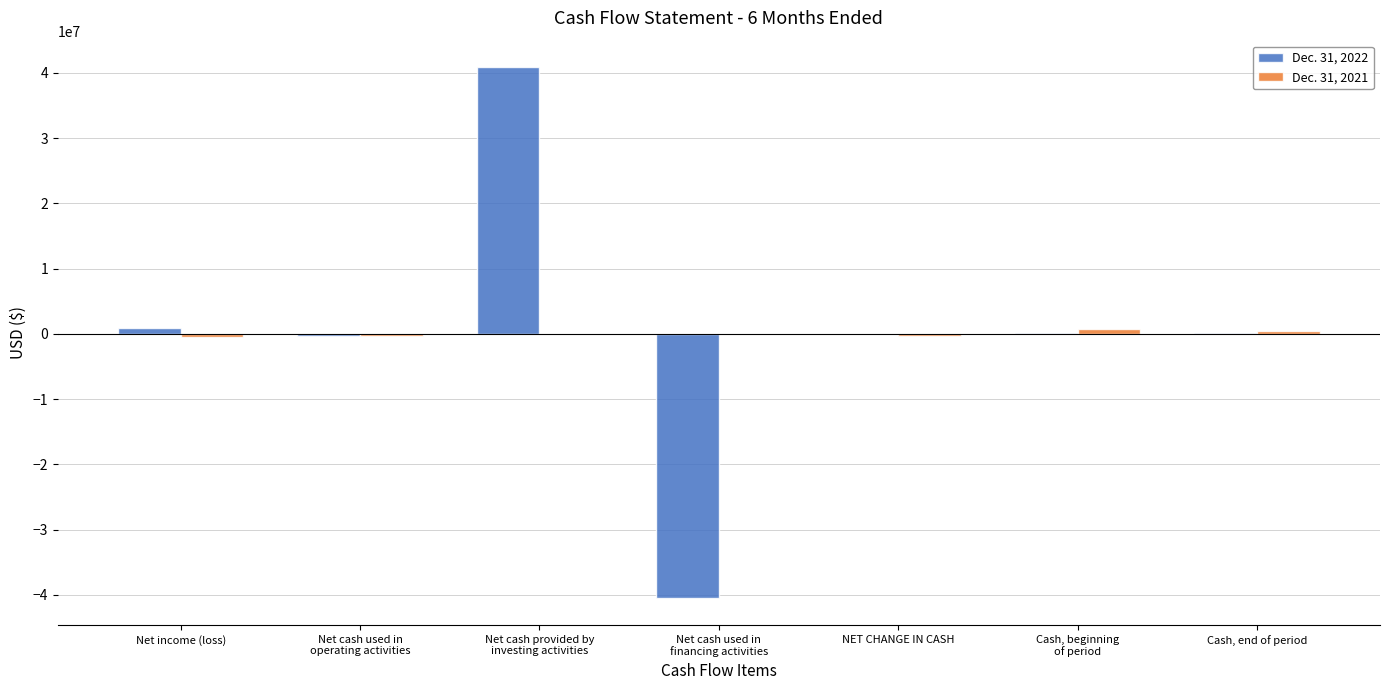

How many distinct data groups are displayed?

2